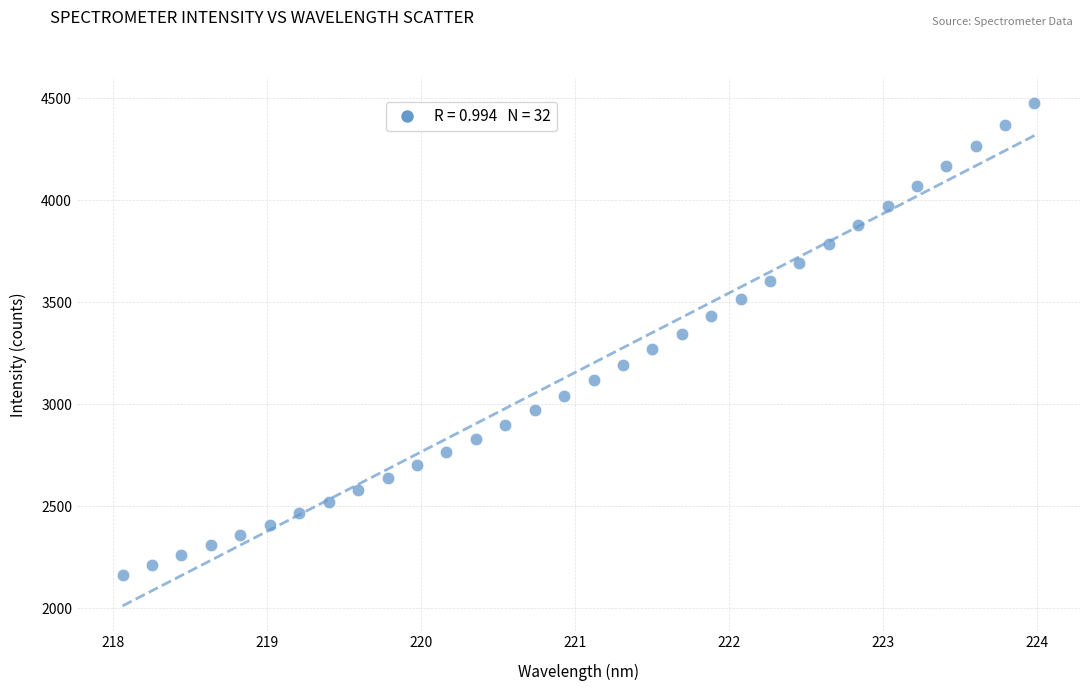

What is the range of X values (max minus min)?

5.9